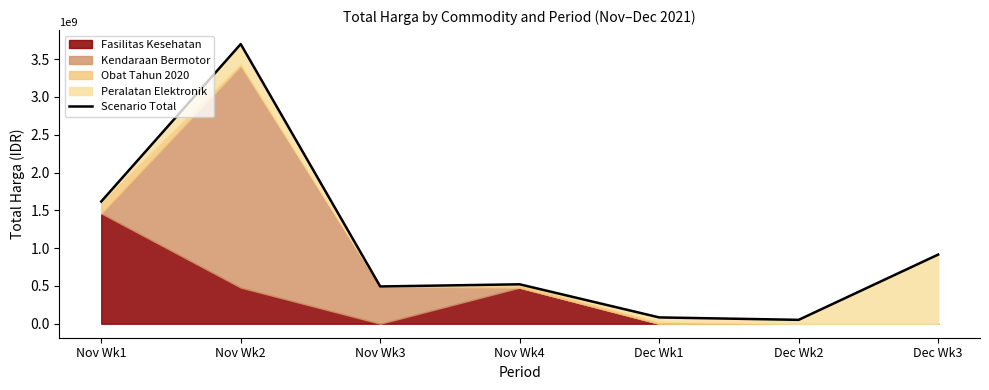

True or false: the data shows 19560949 at Dec Wk1.

False